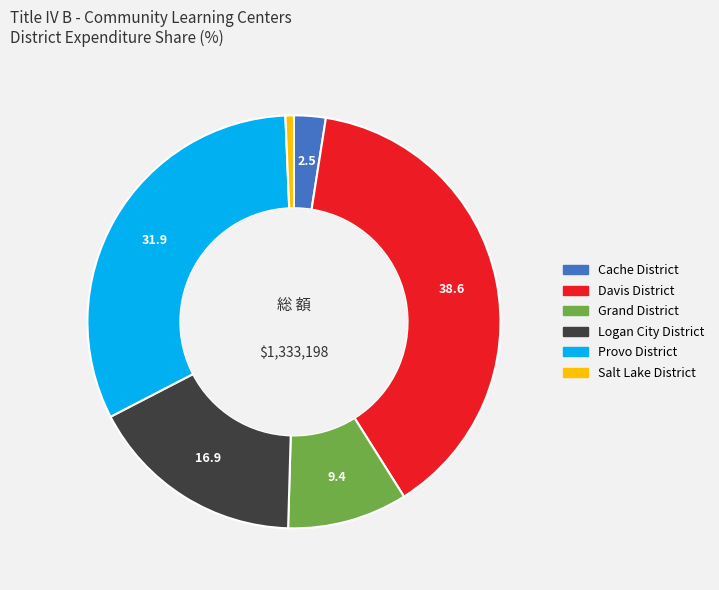

Is the sum of Cache District and Salt Lake District greater than half?

No